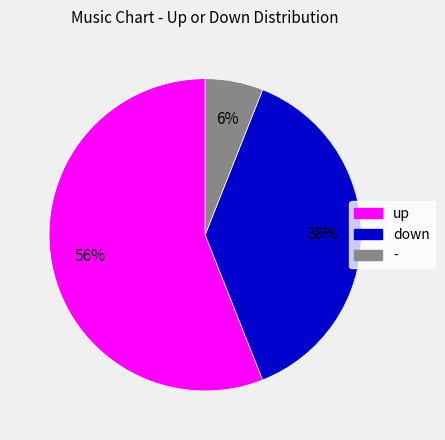

To the nearest percent, what is the average slice percentage?

33%